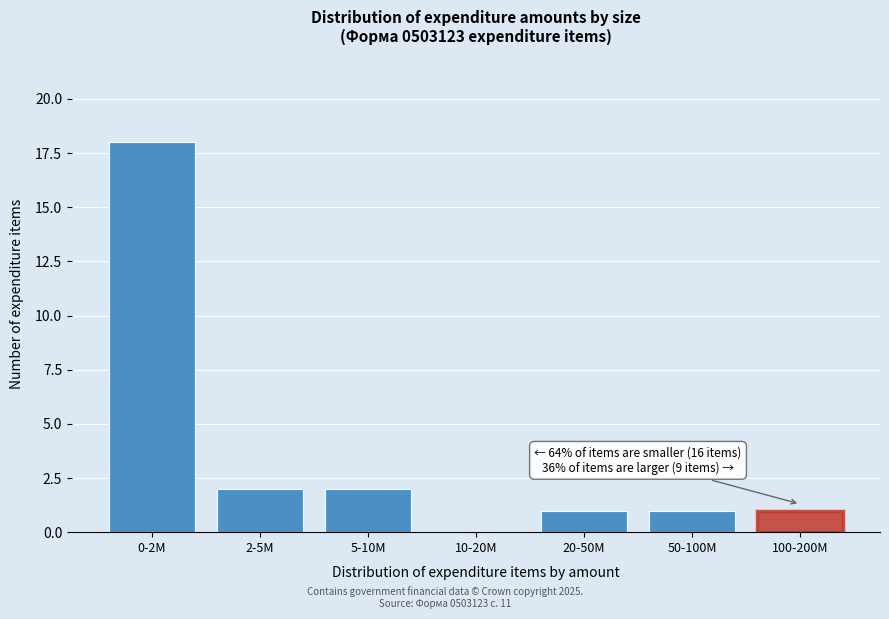

Reading right to left, list all the values displayed in this chart.

100-200M=1	50-100M=1	20-50M=1	10-20M=0	5-10M=2	2-5M=2	0-2M=18